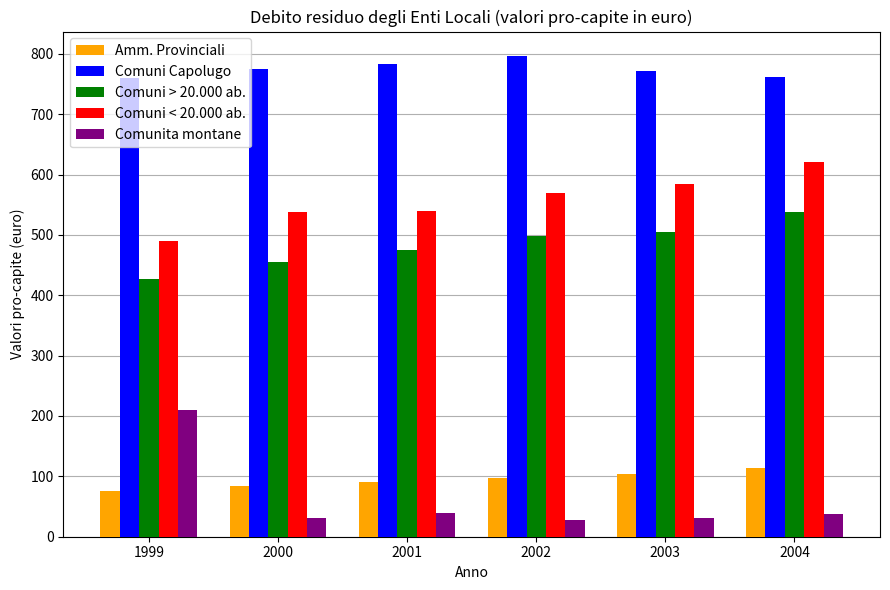

Rank the series at 2004 from lowest to highest value.

Comunita montane, Amm. Provinciali, Comuni > 20.000 ab., Comuni < 20.000 ab., Comuni Capolugo